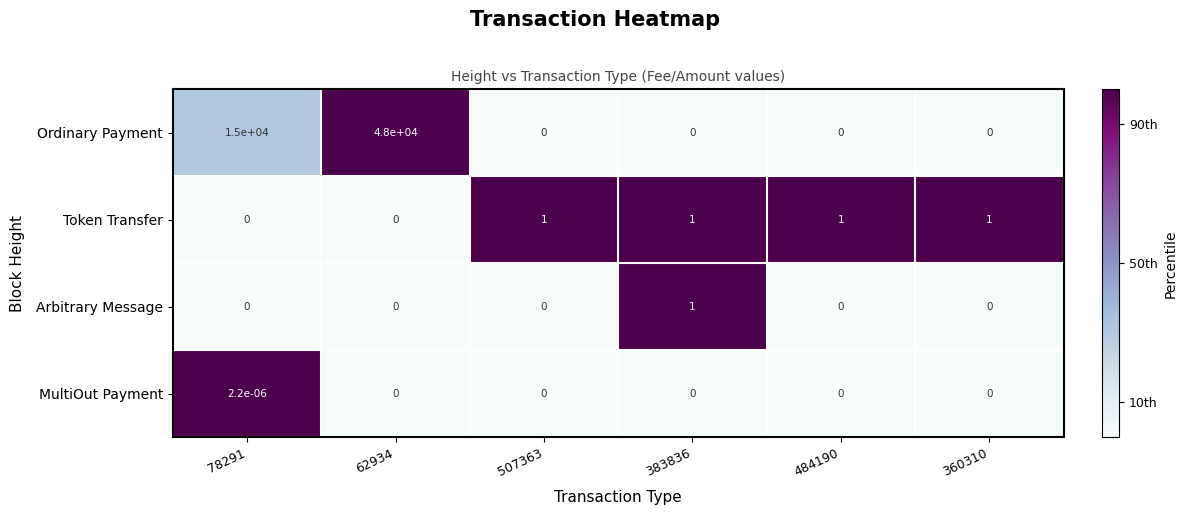

Is it true that Arbitrary Message equals 1.0 at 383836?

True